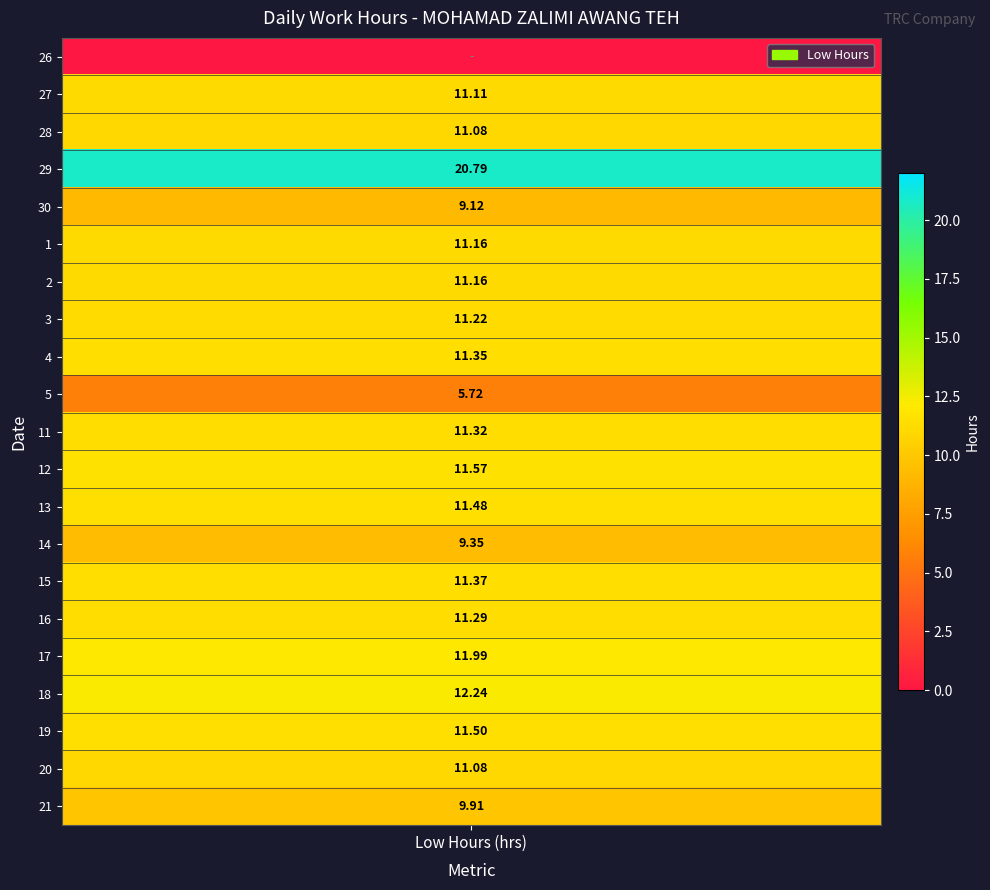

What value does the 17 series have at 0?

12.0